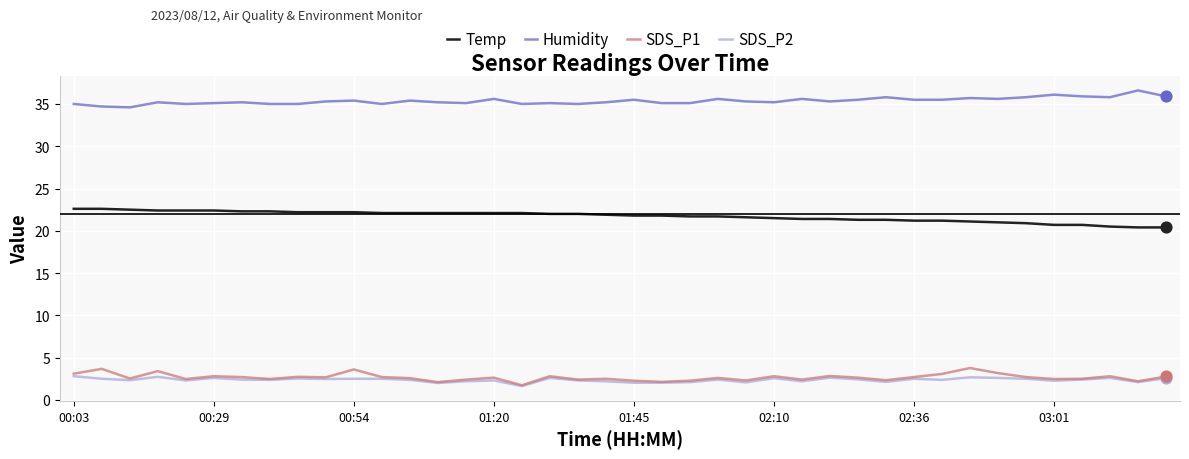

What are all the series names shown in the legend?

Temp, Humidity, SDS_P1, SDS_P2